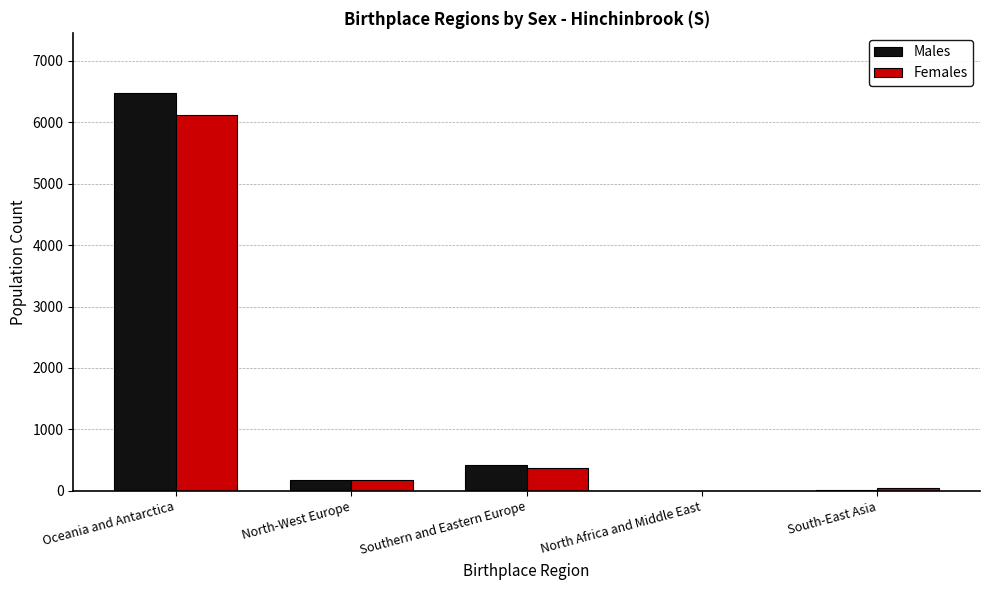

At which category is the sum across all series the highest?

Oceania and Antarctica